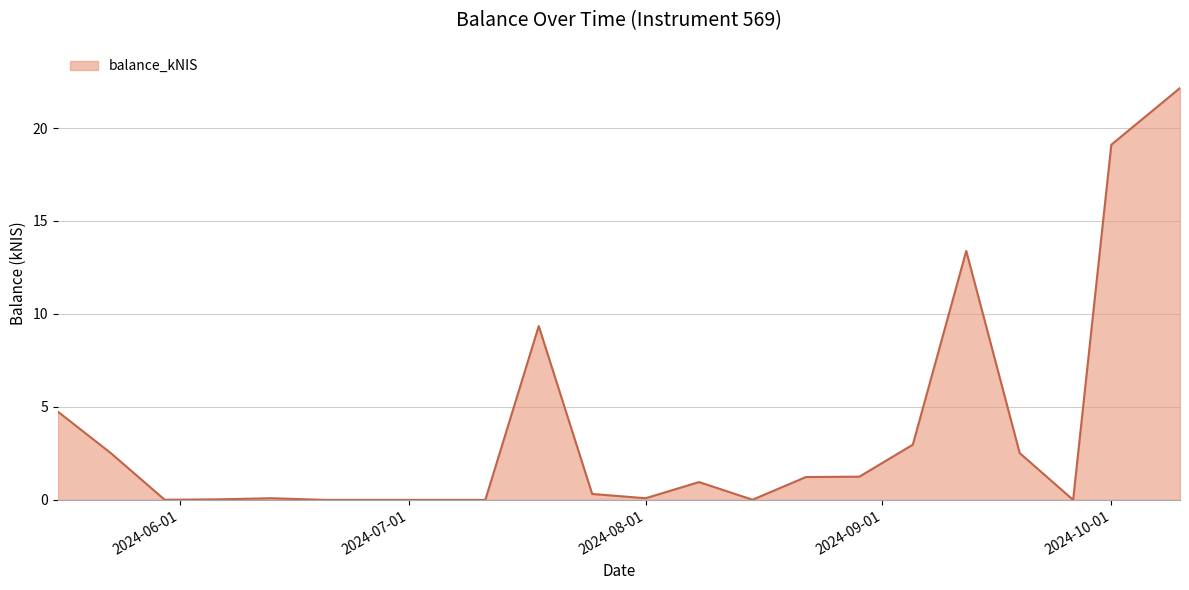

How many series are shown in this chart?

1